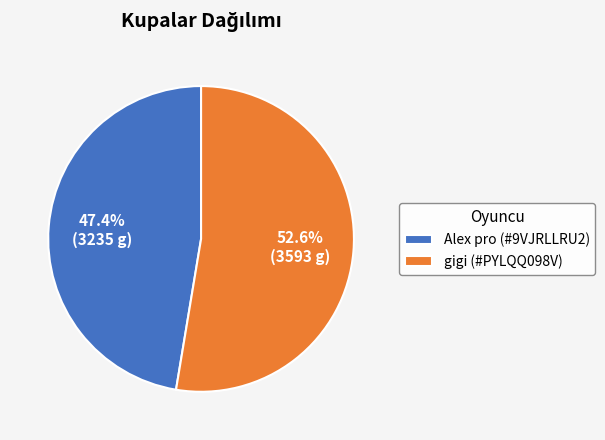

Count the number of slices in the pie.

2